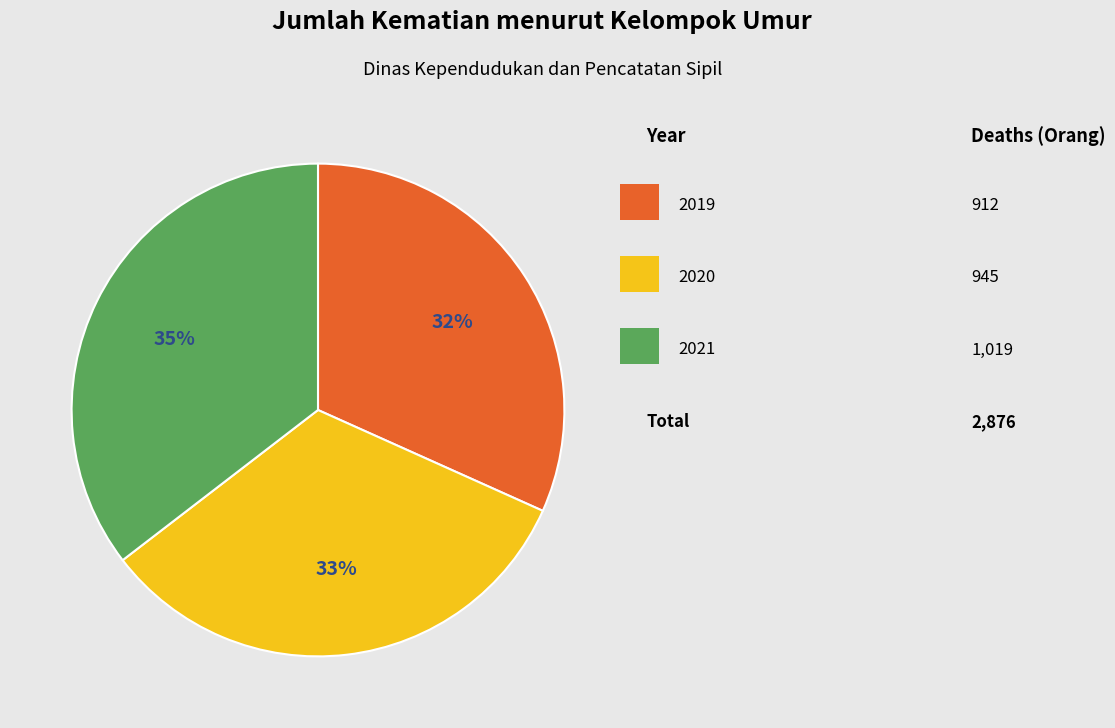

Is there any slice that represents more than half of the pie?

No